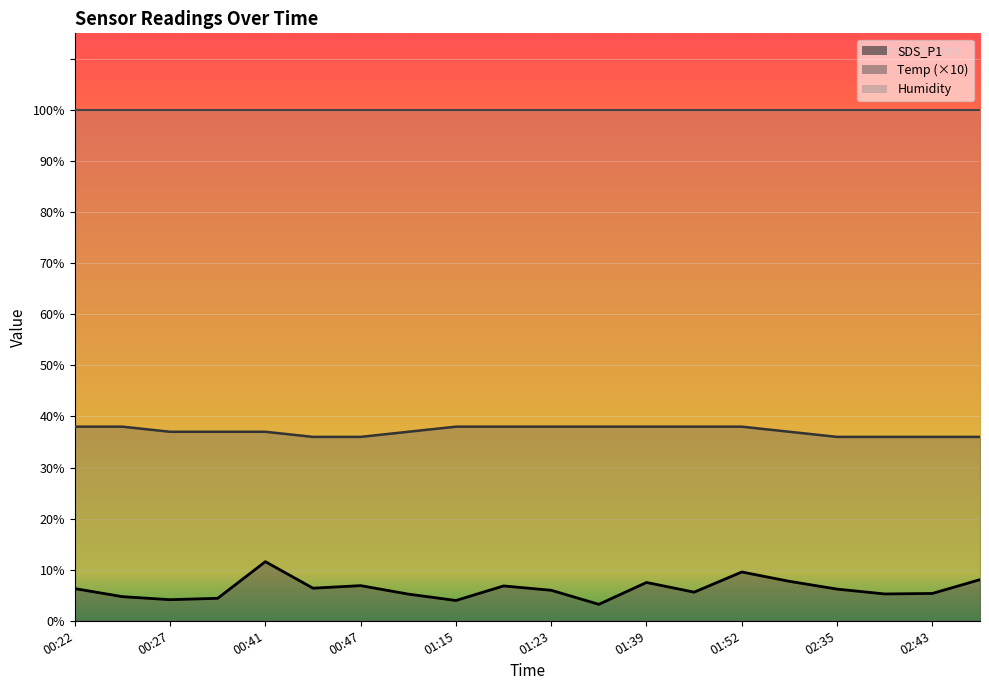

Reading left to right, extract all data points from this chart.

SDS_P1: 00:22=6.3	00:24=4.7	00:27=4.1	00:33=4.4	00:41=11.6	00:44=6.4	00:47=6.9	01:05=5.2	01:15=4.0	01:20=6.8	01:23=6.0	01:25=3.2	01:39=7.5	01:49=5.6	01:52=9.6	02:30=7.7	02:35=6.2	02:38=5.2	02:43=5.3	02:46=8.1
Temp: 00:22=38.0	00:24=38.0	00:27=37.0	00:33=37.0	00:41=37.0	00:44=36.0	00:47=36.0	01:05=37.0	01:15=38.0	01:20=38.0	01:23=38.0	01:25=38.0	01:39=38.0	01:49=38.0	01:52=38.0	02:30=37.0	02:35=36.0	02:38=36.0	02:43=36.0	02:46=36.0